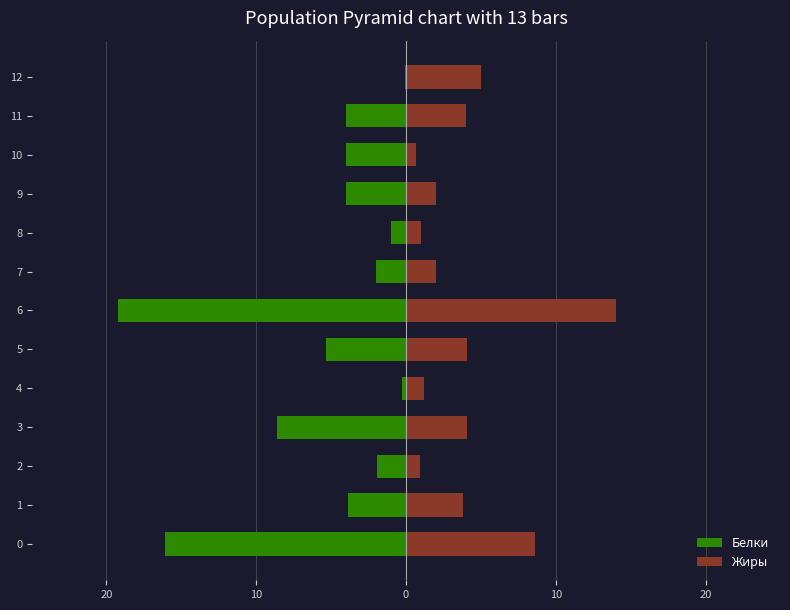

What is the difference between the second highest and minimum values in the Жиры series?

8.0